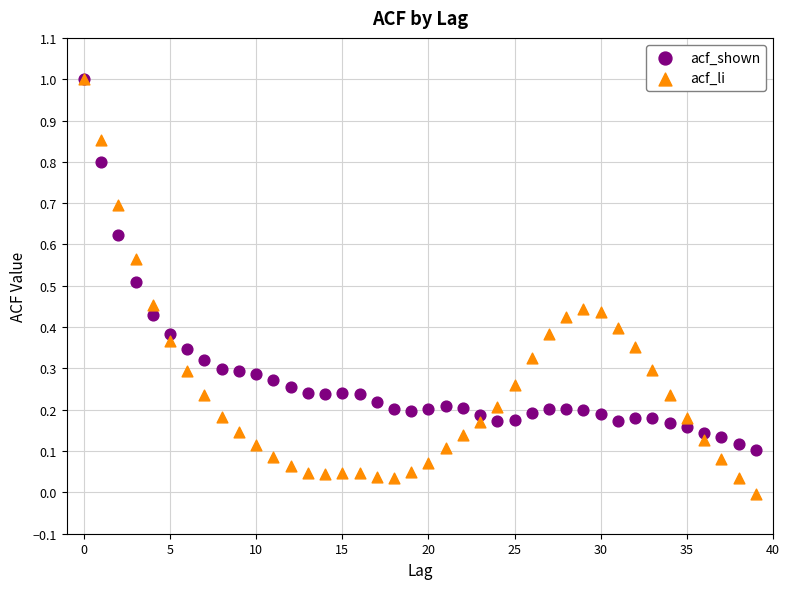

What are all the series names shown in the legend?

acf_shown, acf_li